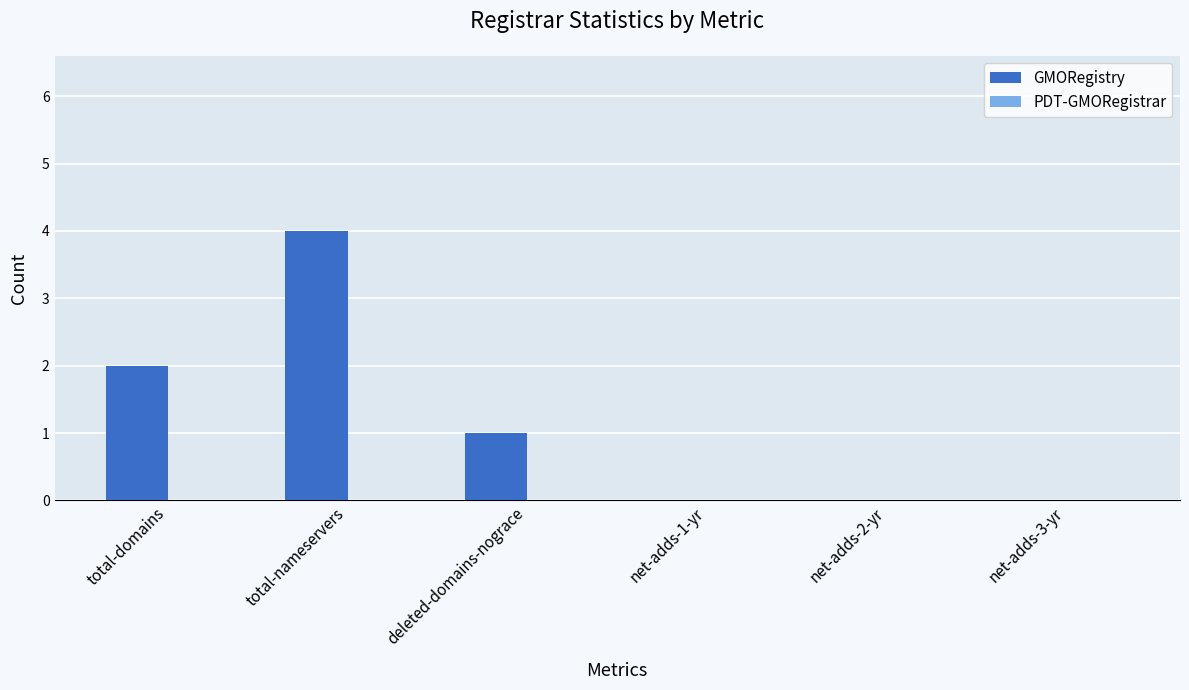

Is it true that the value at deleted-domains-nograce is 1?

True